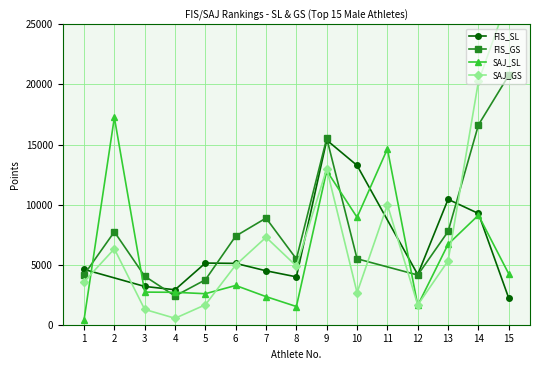

Between 2 and 9, which series saw the biggest shift?

SAJ_GS